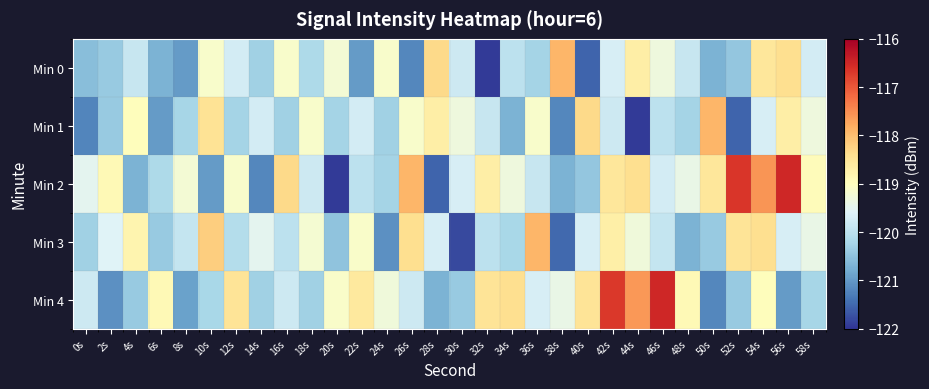

Reading left to right, what are all the values shown in this chart?

Min 0: 0s=-120.6	2s=-120.4	4s=-119.9	6s=-120.7	8s=-121.0	10s=-119.1	12s=-119.8	14s=-120.3	16s=-119.1	18s=-120.2	20s=-119.2	22s=-121.0	24s=-119.1	26s=-121.2	28s=-118.3	30s=-119.8	32s=-122.0	34s=-120.0	36s=-120.3	38s=-117.9	40s=-121.5	42s=-119.7	44s=-118.7	46s=-119.3	48s=-119.9	50s=-120.7	52s=-120.4	54s=-118.5	56s=-118.4	58s=-119.7
Min 1: 0s=-121.2	2s=-120.4	4s=-119.0	6s=-121.0	8s=-120.2	10s=-118.5	12s=-120.2	14s=-119.8	16s=-120.3	18s=-119.1	20s=-120.2	22s=-119.8	24s=-120.3	26s=-119.1	28s=-118.7	30s=-119.3	32s=-119.9	34s=-120.7	36s=-119.1	38s=-121.2	40s=-118.3	42s=-119.8	44s=-122.0	46s=-120.0	48s=-120.3	50s=-117.9	52s=-121.5	54s=-119.7	56s=-118.7	58s=-119.3
Min 2: 0s=-119.5	2s=-118.9	4s=-120.7	6s=-120.2	8s=-119.2	10s=-121.0	12s=-119.1	14s=-121.2	16s=-118.3	18s=-119.8	20s=-122.0	22s=-120.0	24s=-120.3	26s=-117.9	28s=-121.5	30s=-119.7	32s=-118.7	34s=-119.3	36s=-119.9	38s=-120.7	40s=-120.4	42s=-118.5	44s=-118.4	46s=-119.7	48s=-119.4	50s=-118.5	52s=-116.7	54s=-117.6	56s=-116.5	58s=-118.9
Min 3: 0s=-120.3	2s=-119.6	4s=-118.8	6s=-120.4	8s=-119.9	10s=-118.2	12s=-120.1	14s=-119.5	16s=-120.0	18s=-119.2	20s=-120.5	22s=-119.1	24s=-121.1	26s=-118.4	28s=-119.7	30s=-121.8	32s=-120.0	34s=-120.2	36s=-117.9	38s=-121.5	40s=-119.7	42s=-118.7	44s=-119.3	46s=-119.9	48s=-120.7	50s=-120.4	52s=-118.5	54s=-118.4	56s=-119.7	58s=-119.4
Min 4: 0s=-119.8	2s=-121.1	4s=-120.4	6s=-118.9	8s=-120.9	10s=-120.2	12s=-118.5	14s=-120.3	16s=-119.8	18s=-120.3	20s=-119.1	22s=-118.6	24s=-119.3	26s=-119.8	28s=-120.7	30s=-120.4	32s=-118.5	34s=-118.4	36s=-119.7	38s=-119.4	40s=-118.5	42s=-116.7	44s=-117.6	46s=-116.5	48s=-118.9	50s=-121.2	52s=-120.4	54s=-119.0	56s=-121.0	58s=-120.2